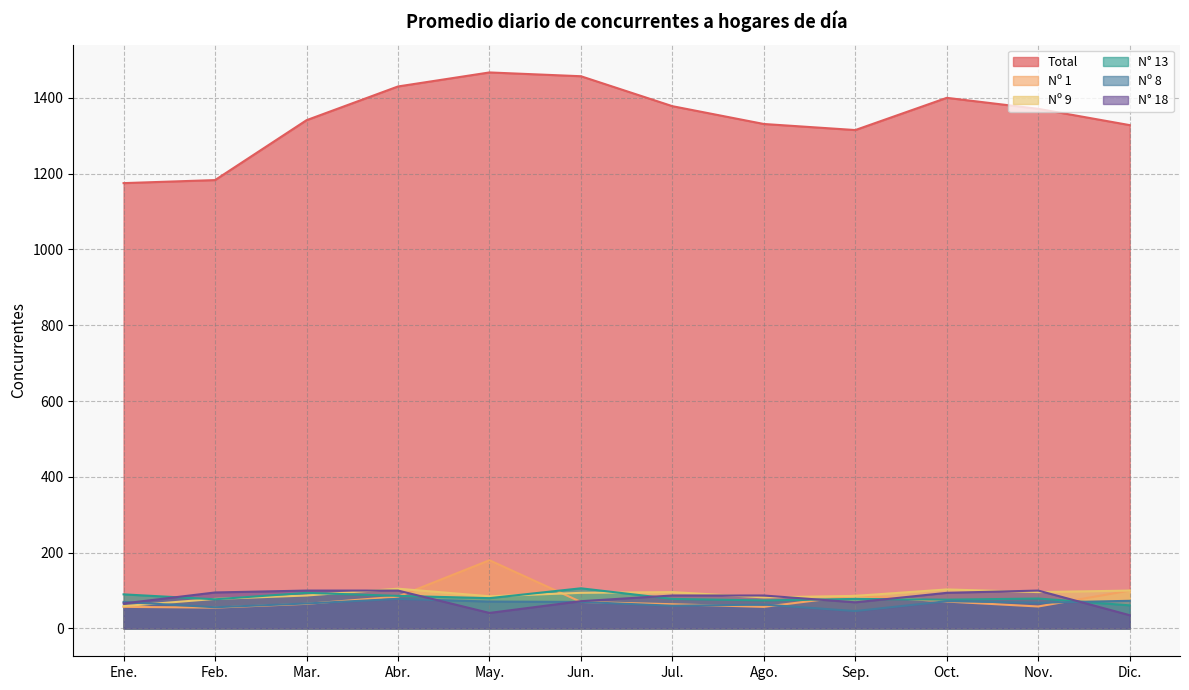

What is the smallest value displayed?

35